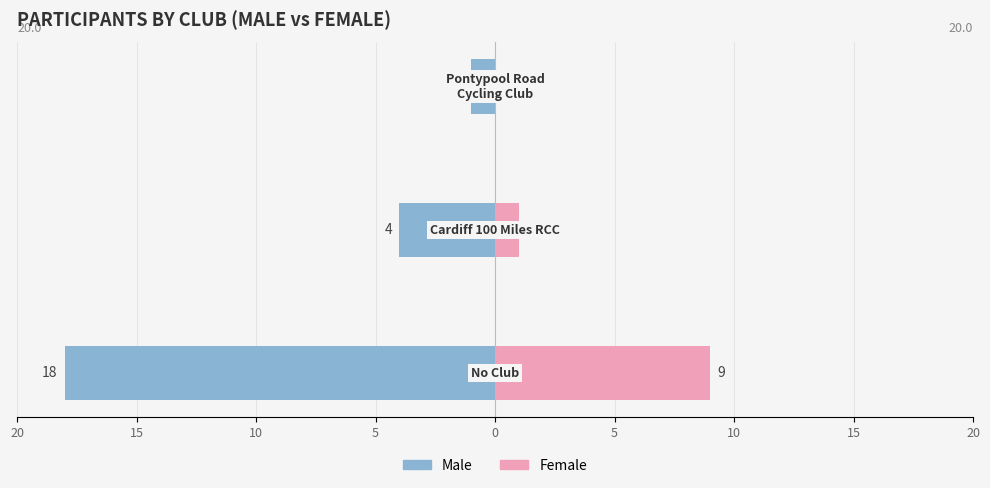

Is the value of Male at 15 greater than the value of Female at 15?

No